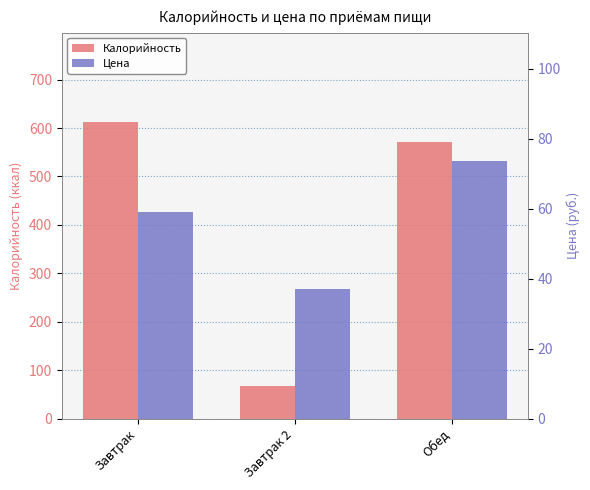

What is the label of the 3rd bar from the left?

Обед